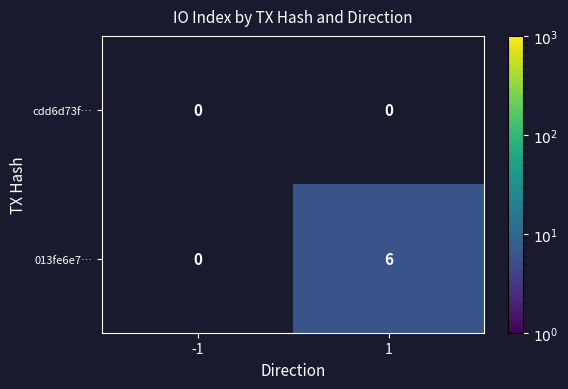

At which category does the chart reach its peak across all series?

1